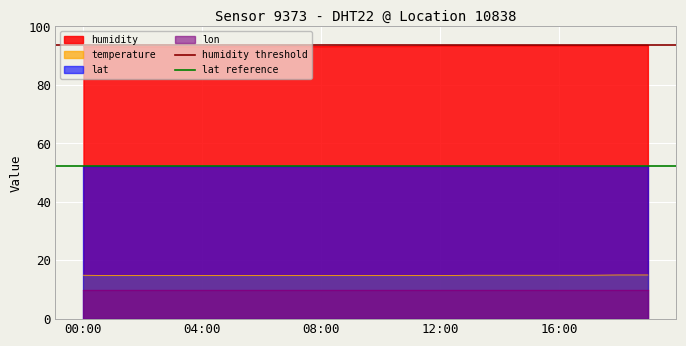

What is the minimum value for humidity?

93.1